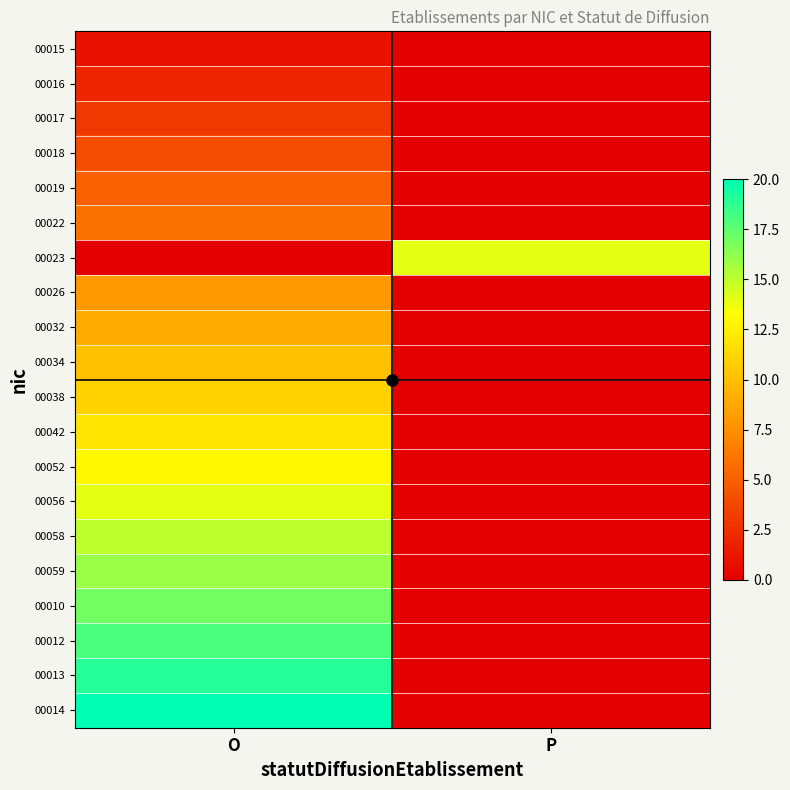

Which series has the largest range (max minus min)?

00014